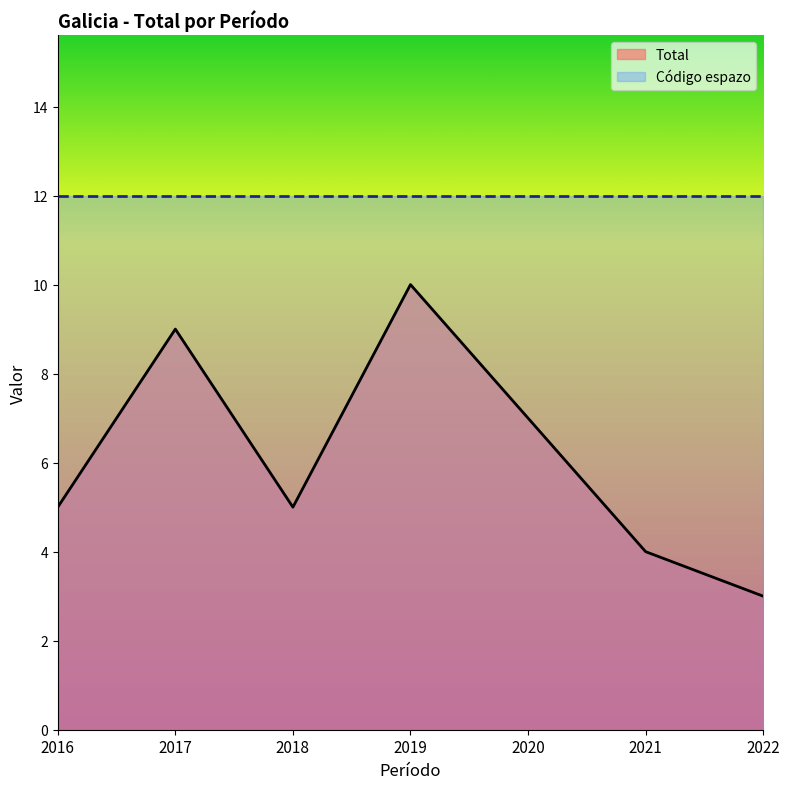

True or false: the data has more than 2 interior local peaks.

False